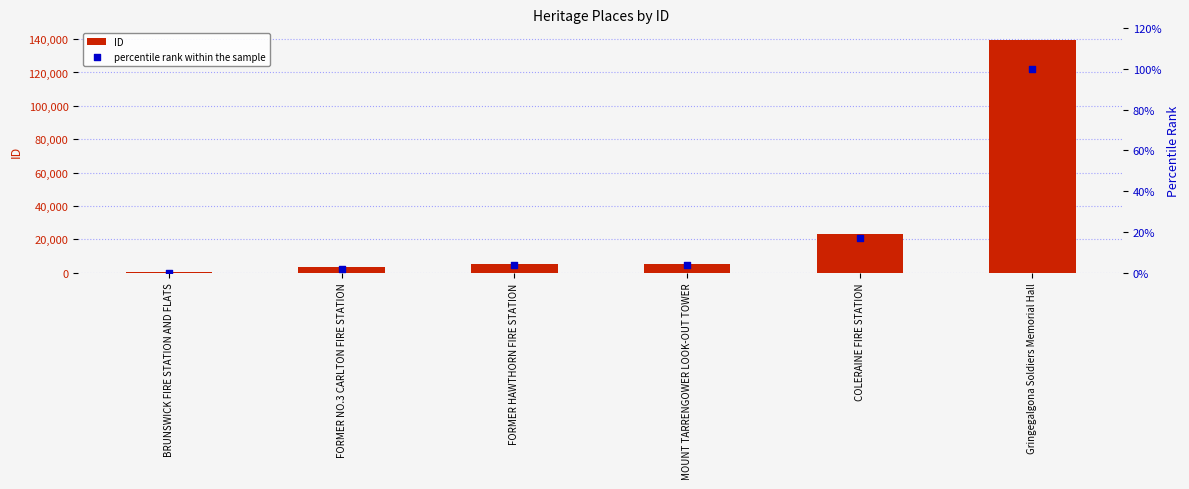

Which series reaches the maximum Y coordinate?

ID